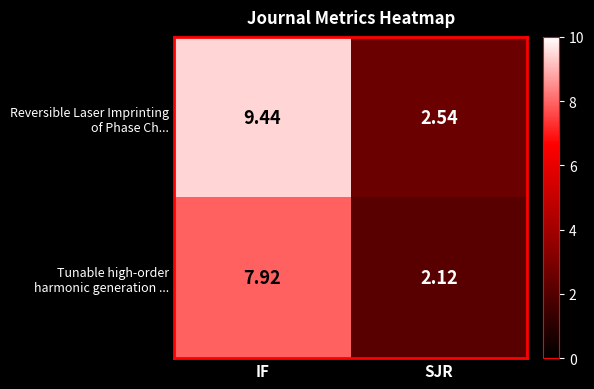

At which category does the chart reach its minimum across all series?

SJR